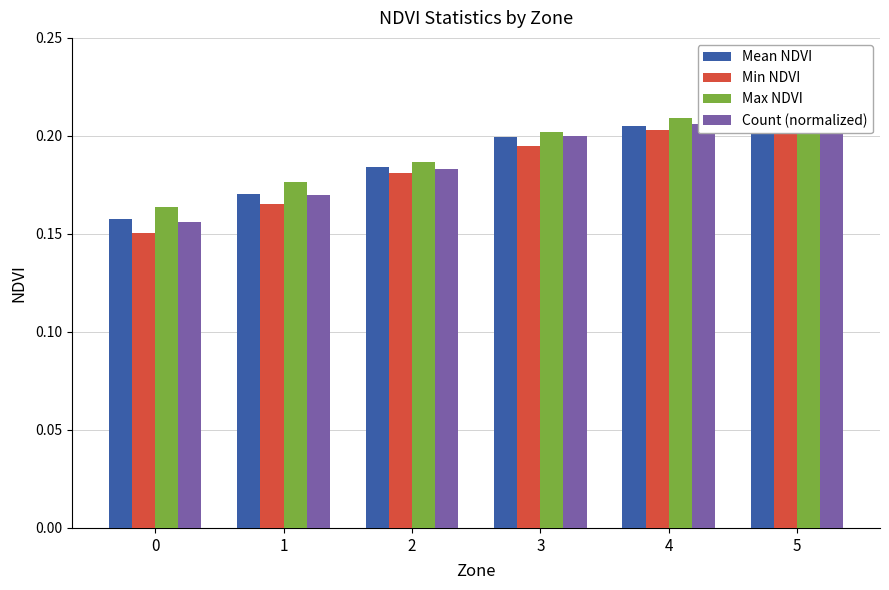

What is the average value of the Count (normalized) series?

0.2